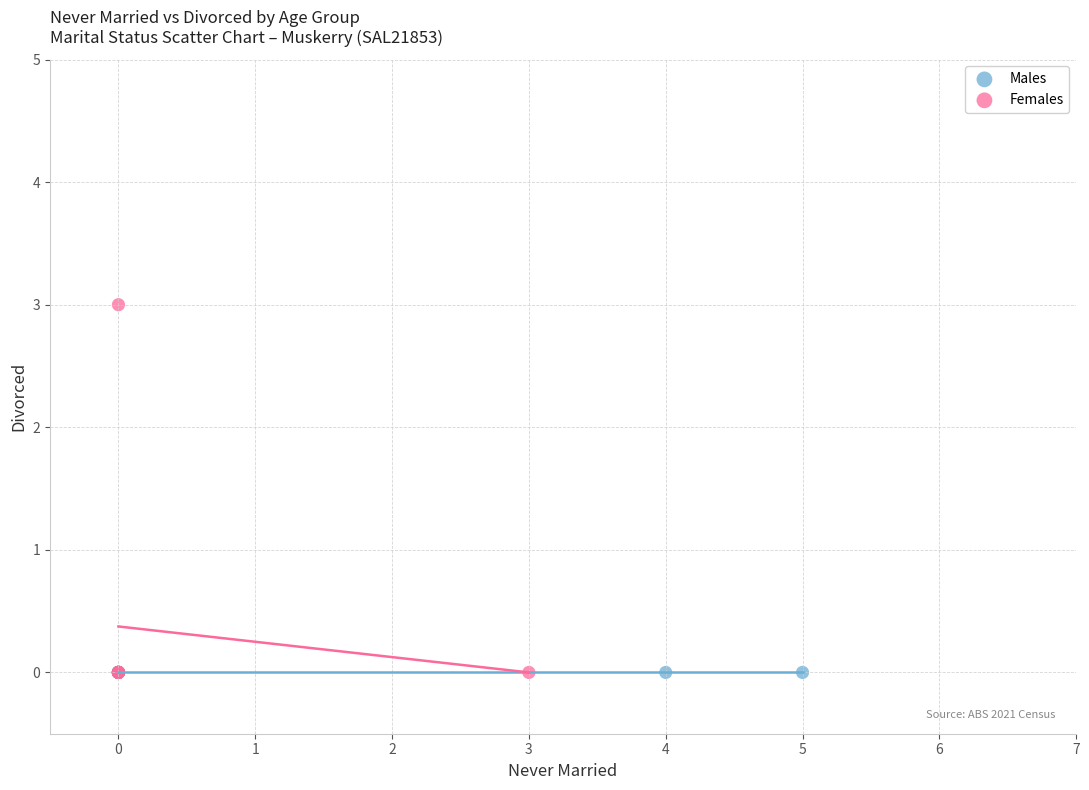

What are all the series names shown in the legend?

Males, Females